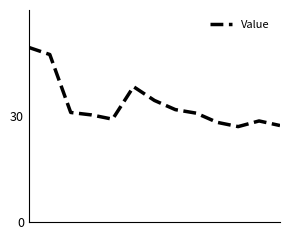

What is the difference between the maximum and minimum values?

22.4